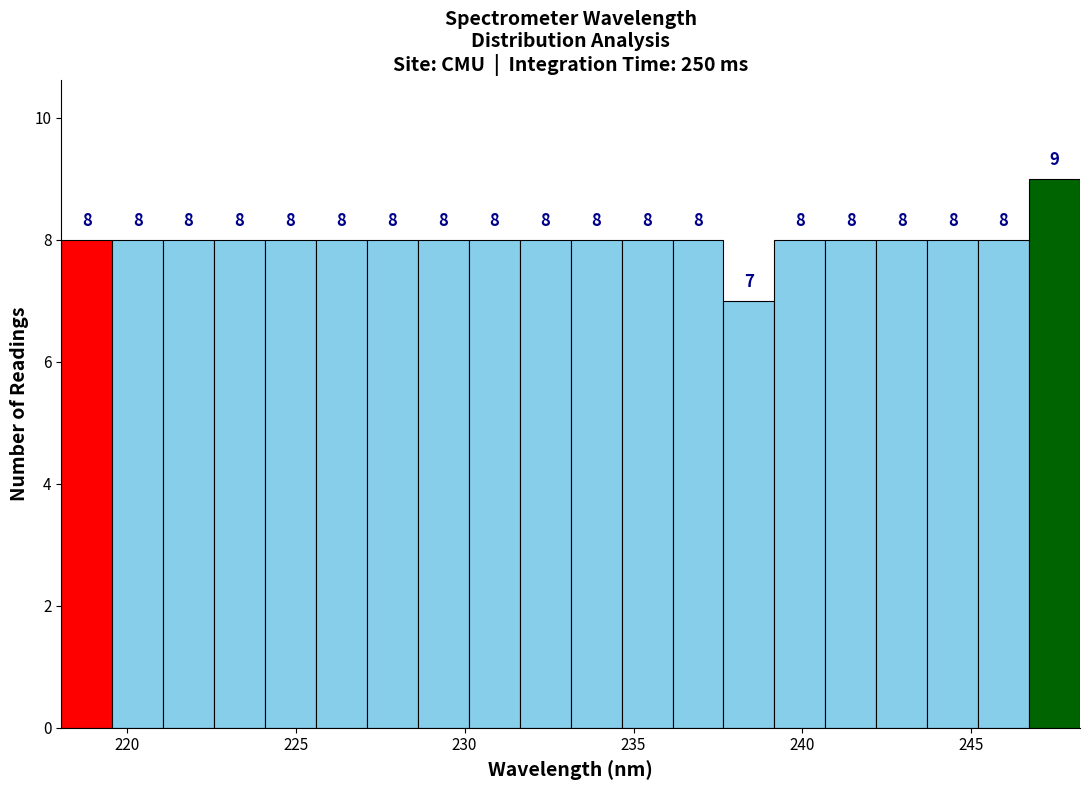

Read against the x-axis, roughly where is the centre of the tallest bar?

247.5